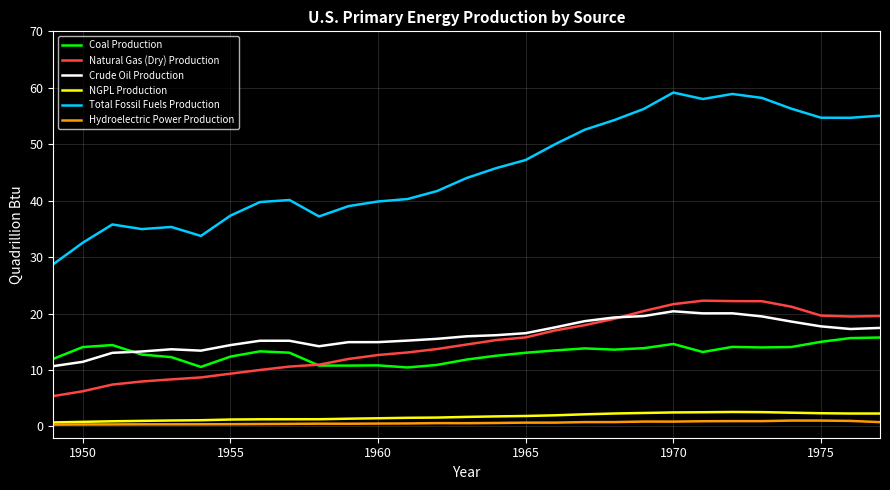

Rank the series by their maximum value, from highest to lowest.

Total Fossil Fuels Production, Natural Gas (Dry) Production, Crude Oil Production, Coal Production, NGPL Production, Hydroelectric Power Production